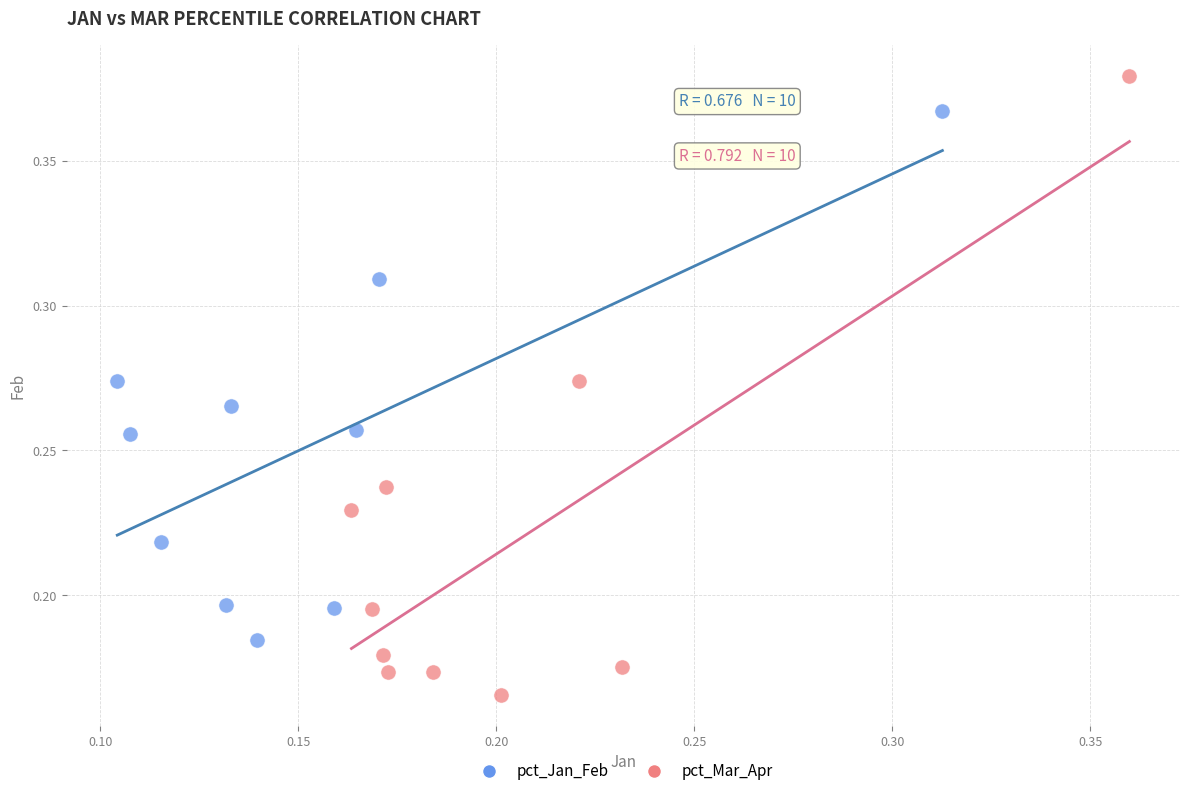

Which series reaches the maximum Y coordinate?

pct_Mar_Apr